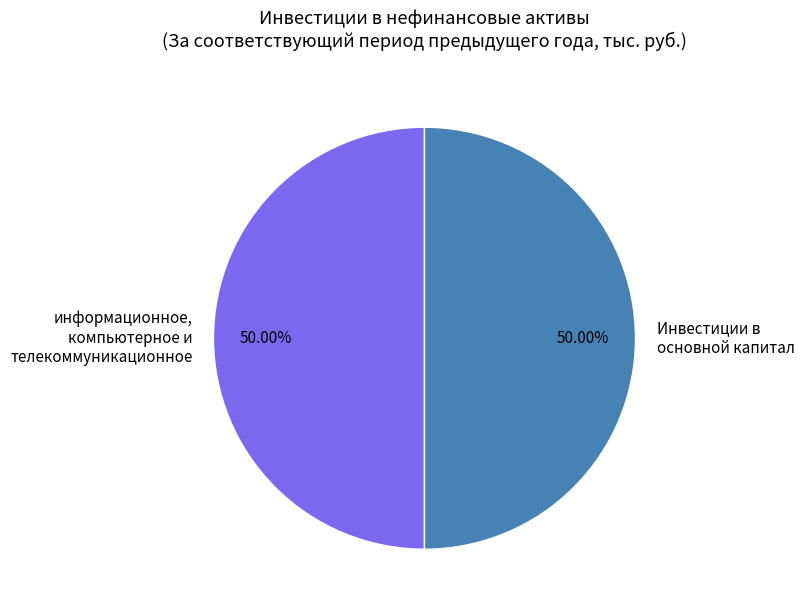

Is the sum of Инвестиции в основной капитал and информационное, компьютерное и телекоммуникационное greater than half?

Yes